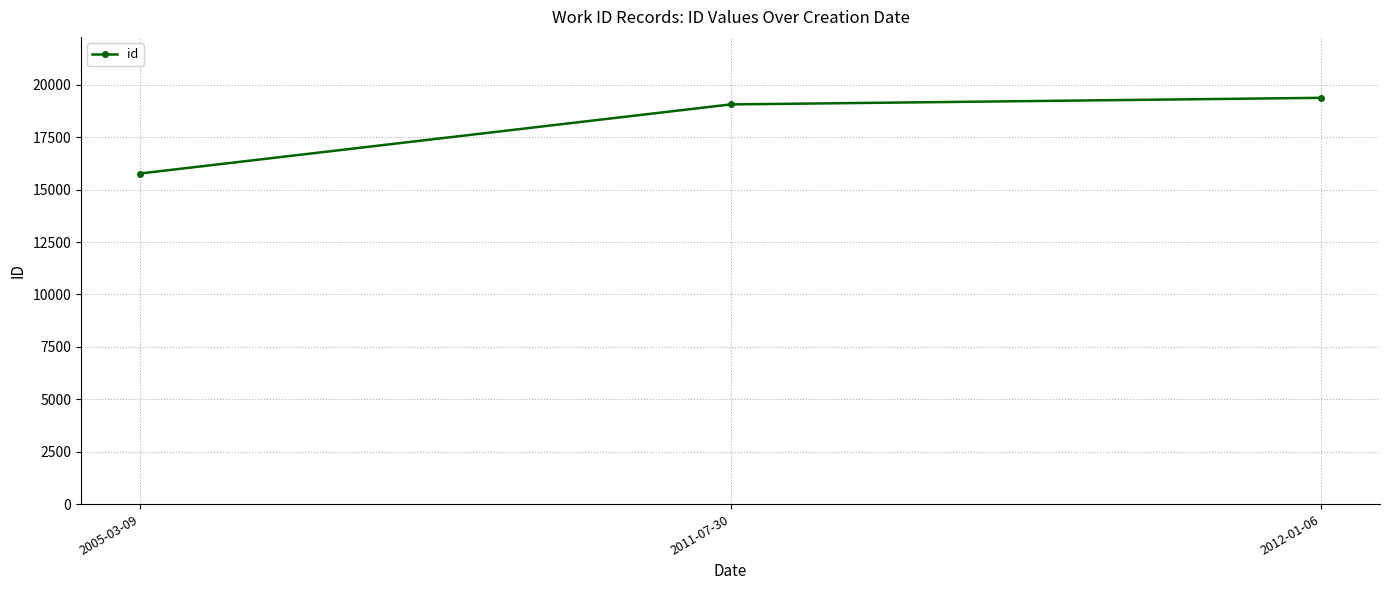

What is the change in value from 2005-03-09 to 2012-01-06?

+3610